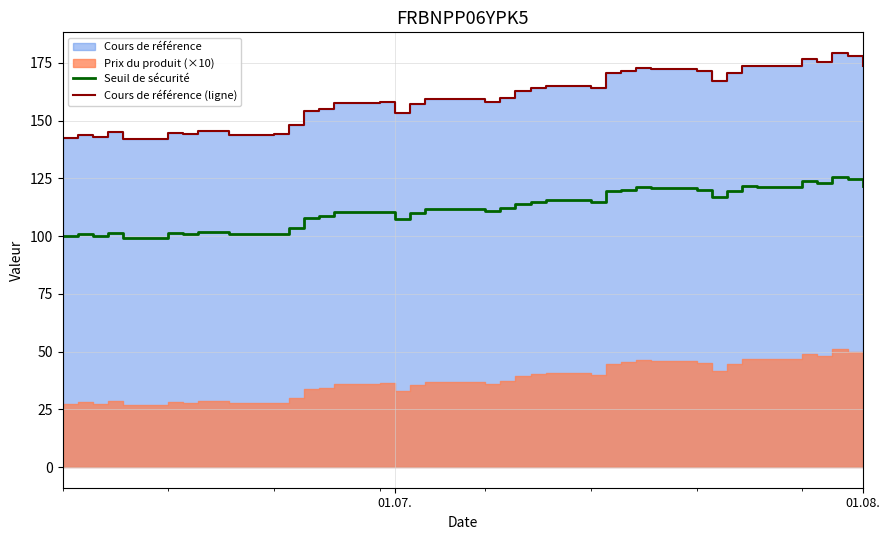

What is the lowest value of the Seuil de sécurité series?

99.4